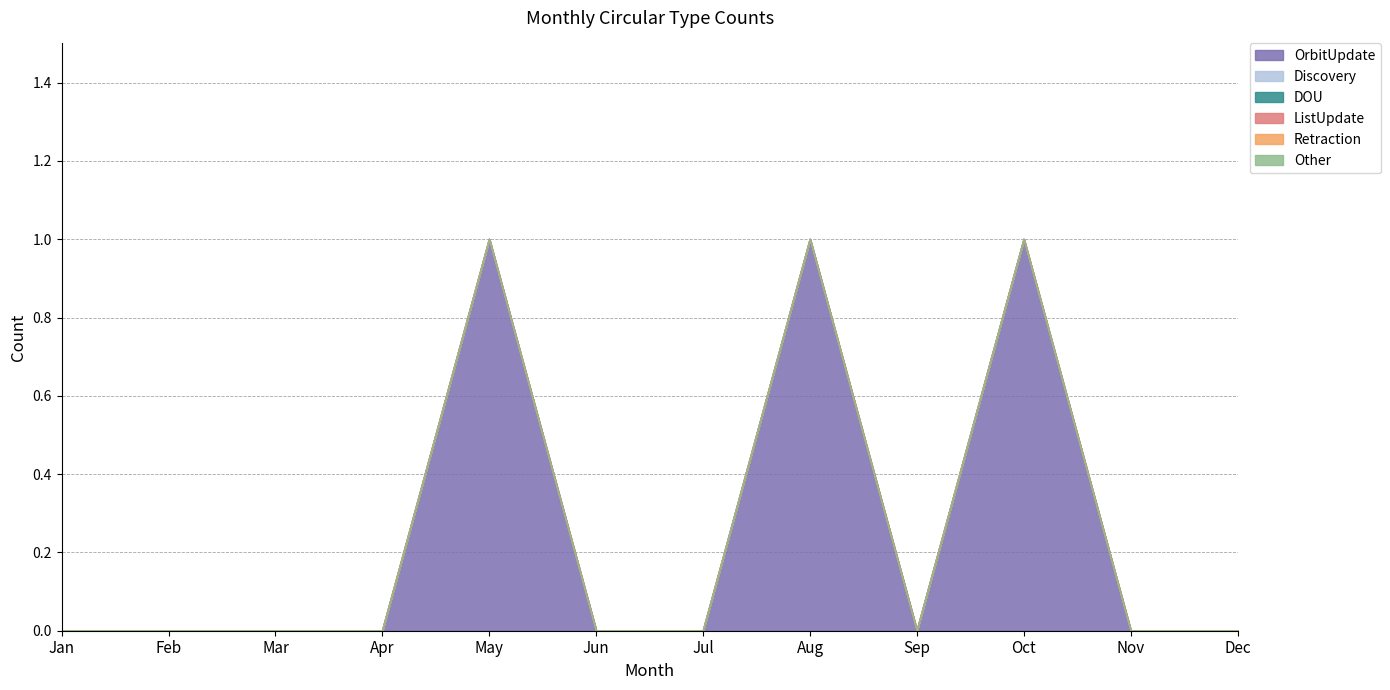

How many lines are shown in the chart?

6